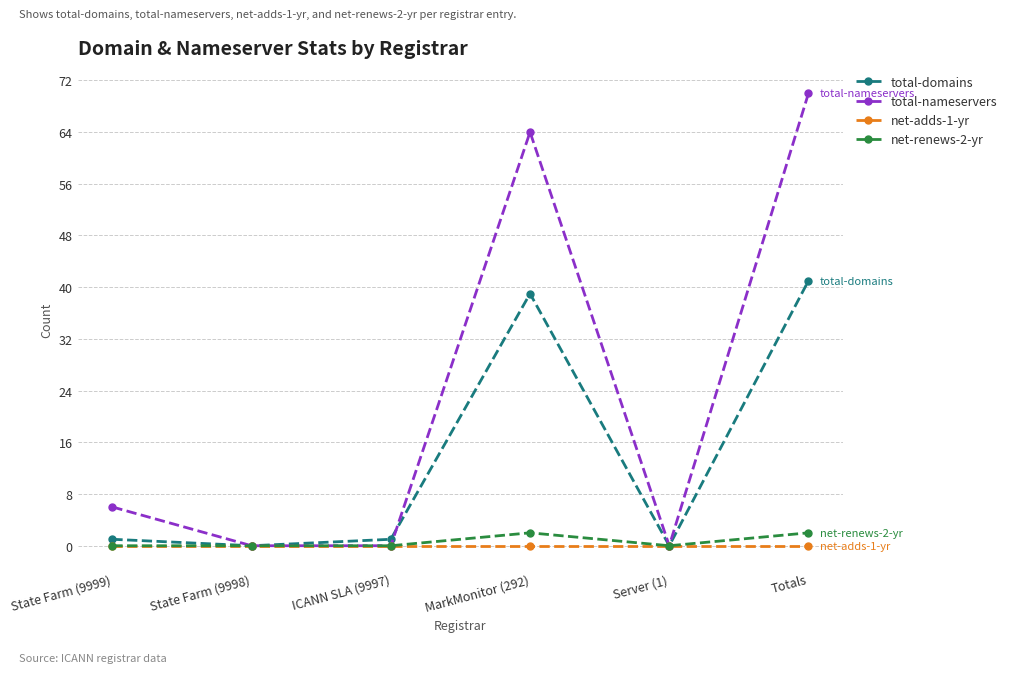

How many categories are shown in the chart?

6